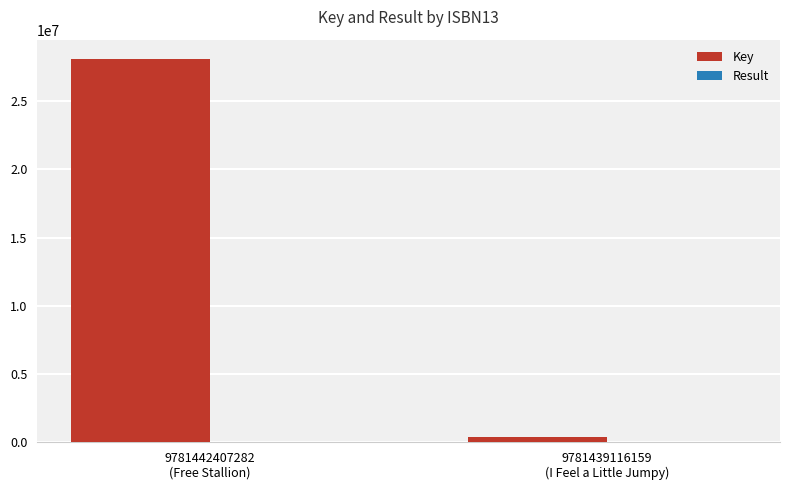

Which series has the largest total across all categories?

Key